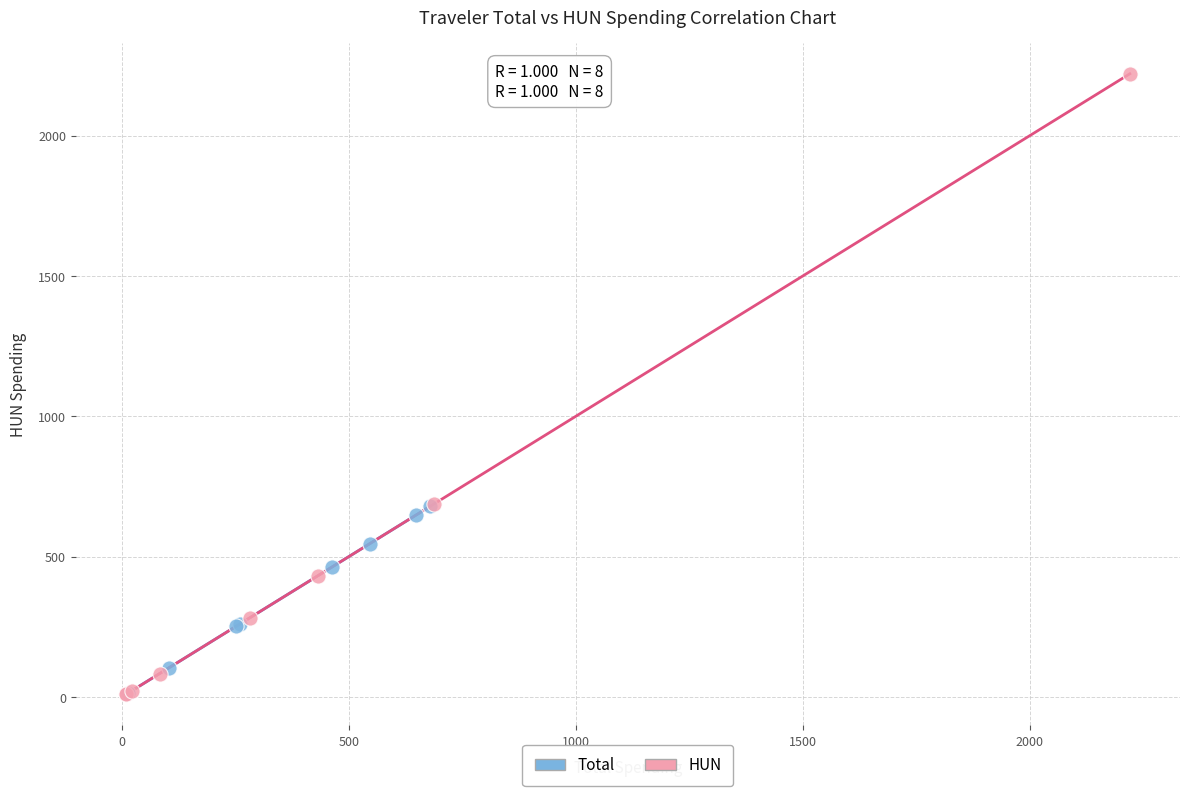

Which series has the widest spread of Y values?

HUN